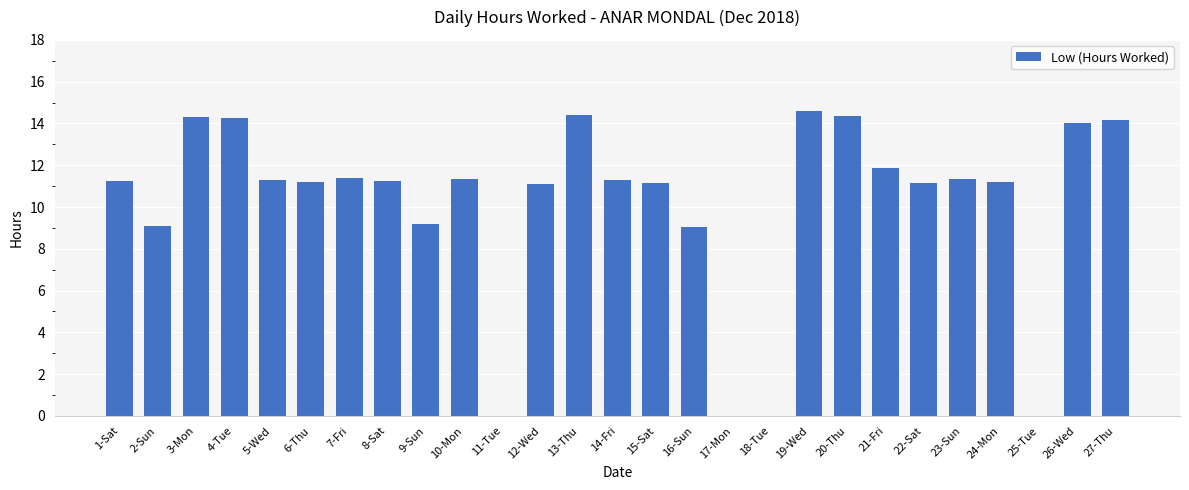

Where does the data first go above 11?

1-Sat